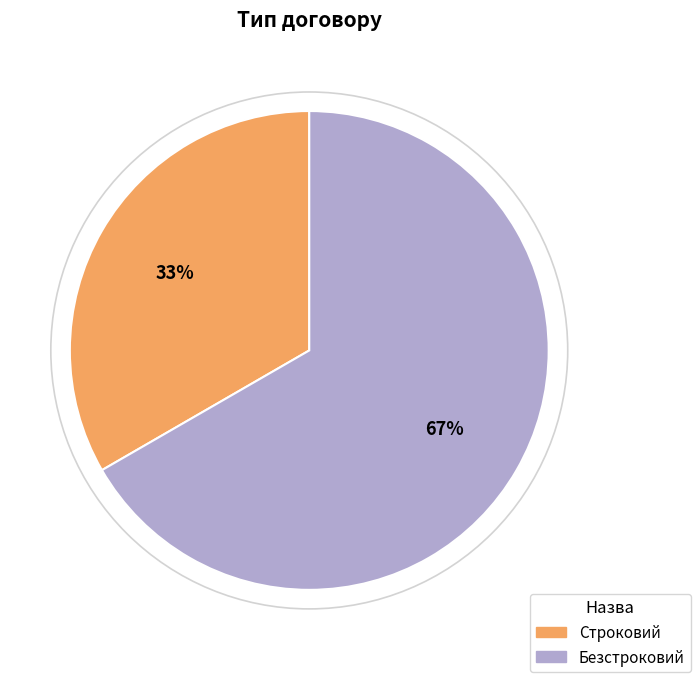

What is the majority slice?

Безстроковий